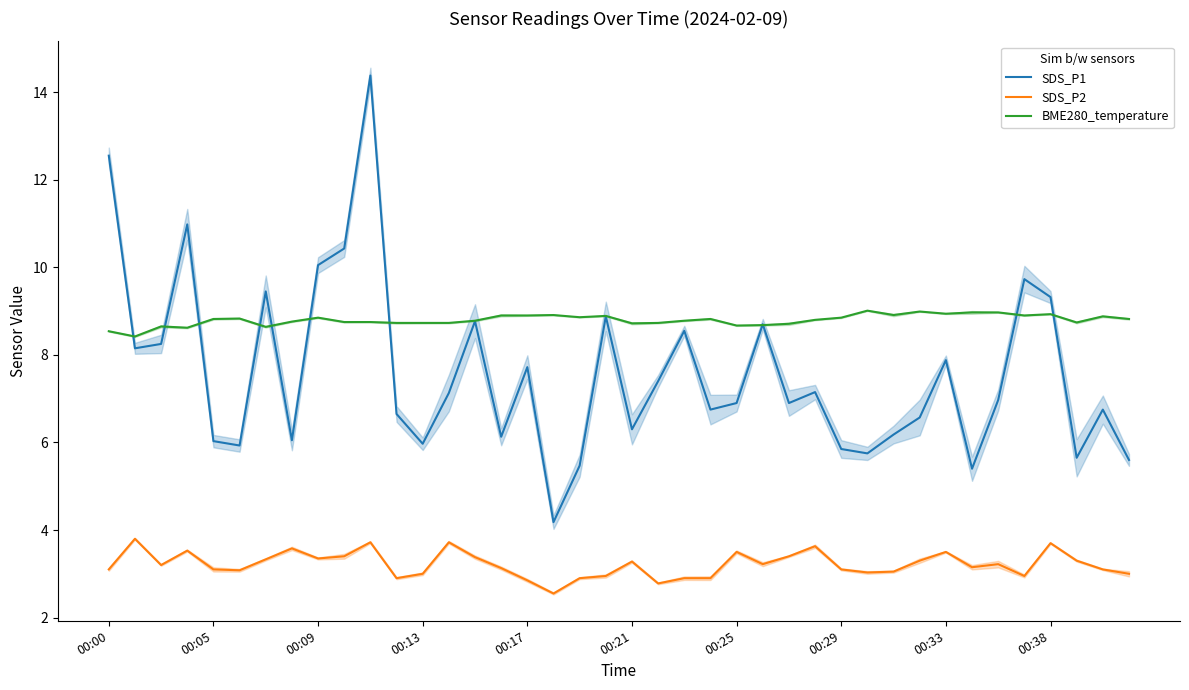

How many lines are shown in the chart?

3